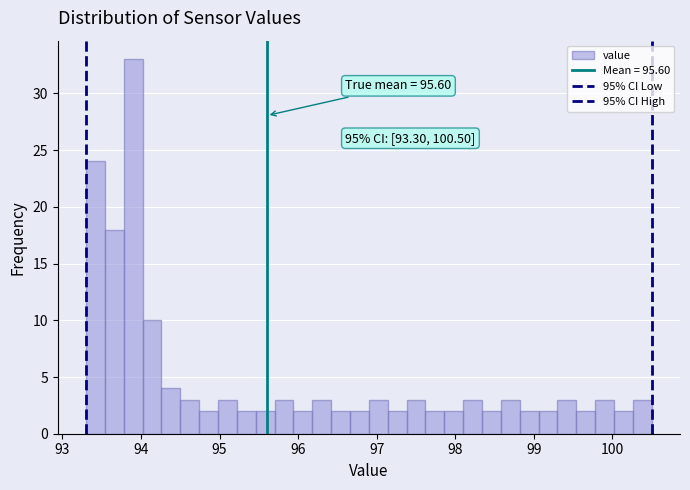

Read against the x-axis, roughly where is the centre of the tallest bar?

93.9